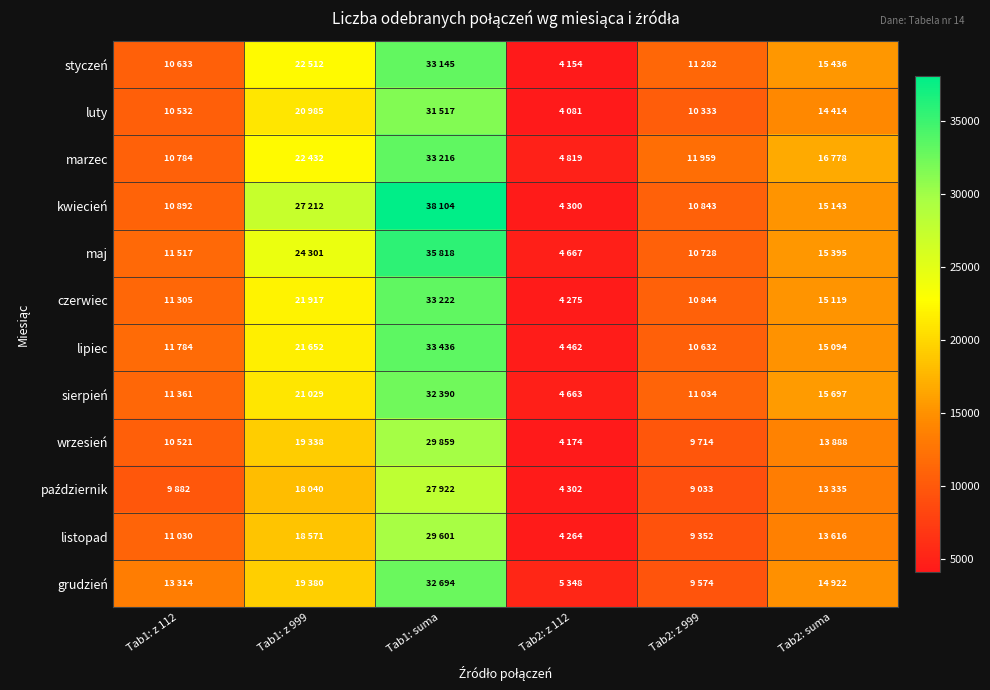

Which series has the widest spread of values?

kwiecień